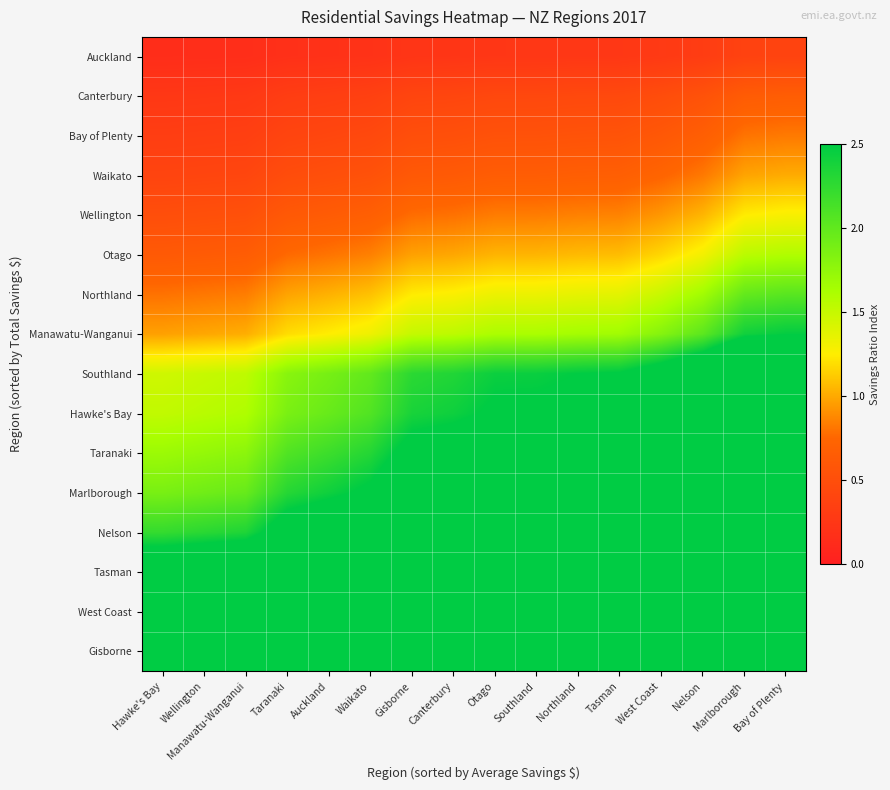

How many series are shown in this chart?

16